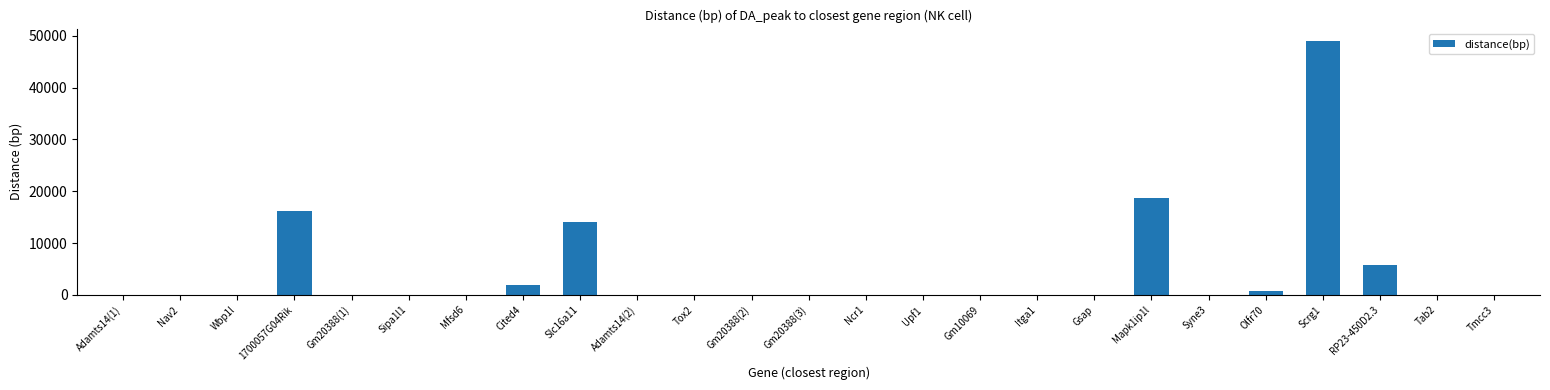

What is the sum of all values?

106091